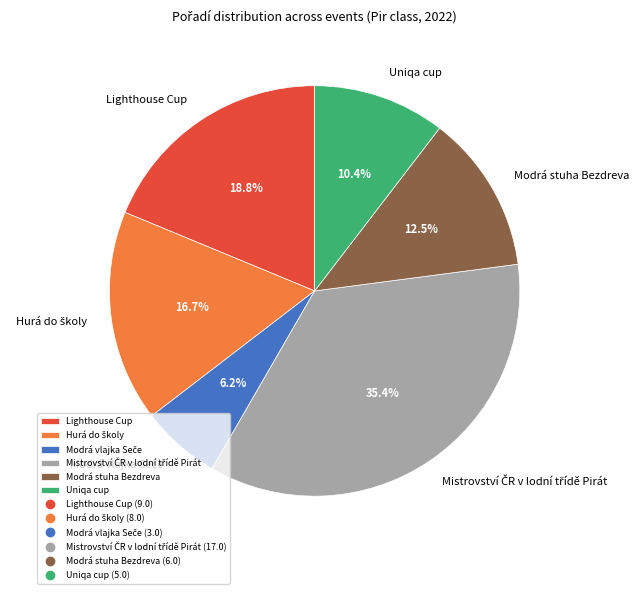

Is there any slice that represents more than half of the pie?

No